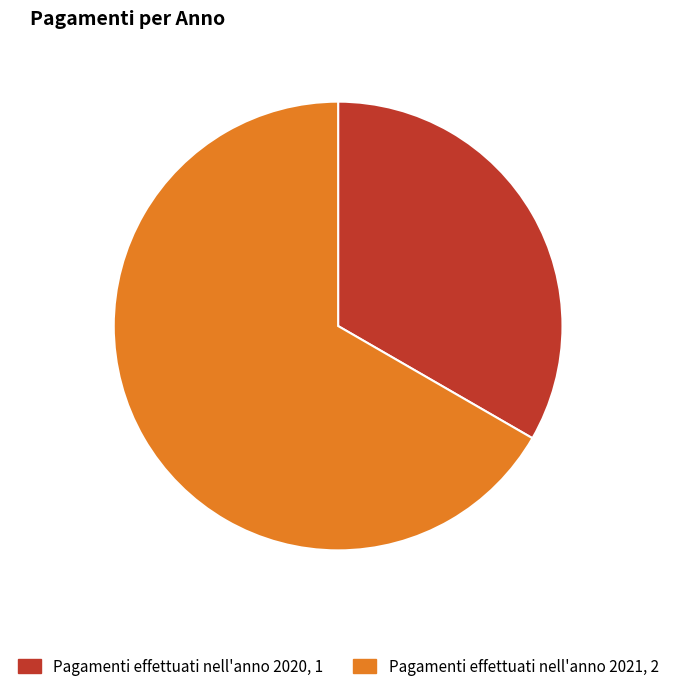

Is there a majority slice in this chart?

Yes